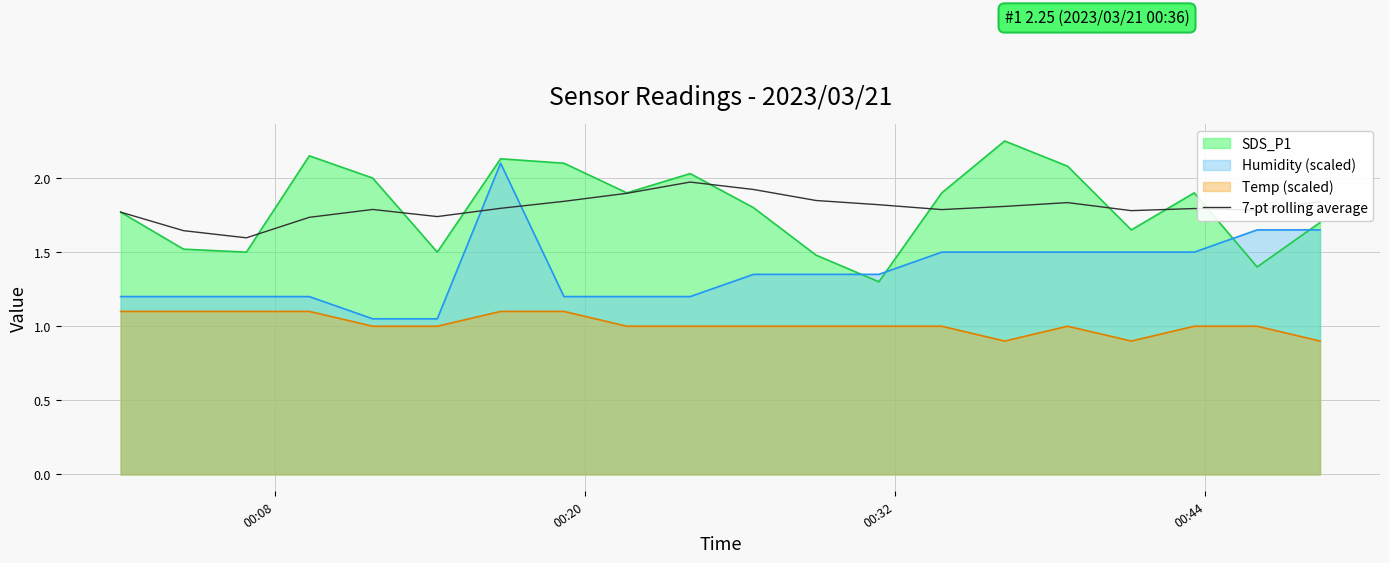

The value at 16 is 3.1. True or false?

False